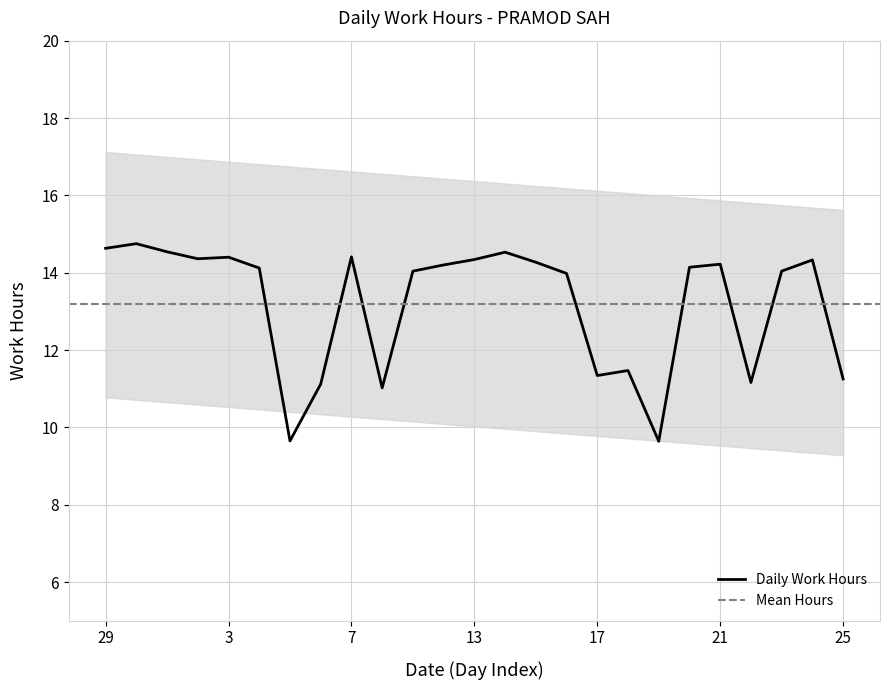

Is it true that the value at 3 is 4.9?

False